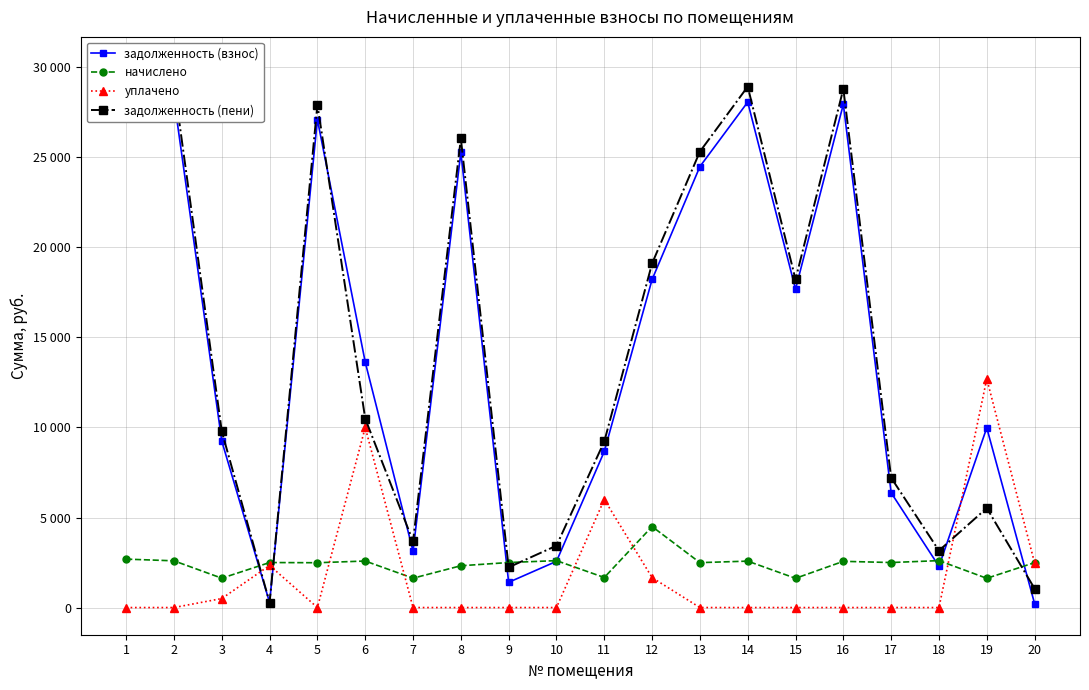

Which series has the largest range (max minus min)?

задолженность (пени)